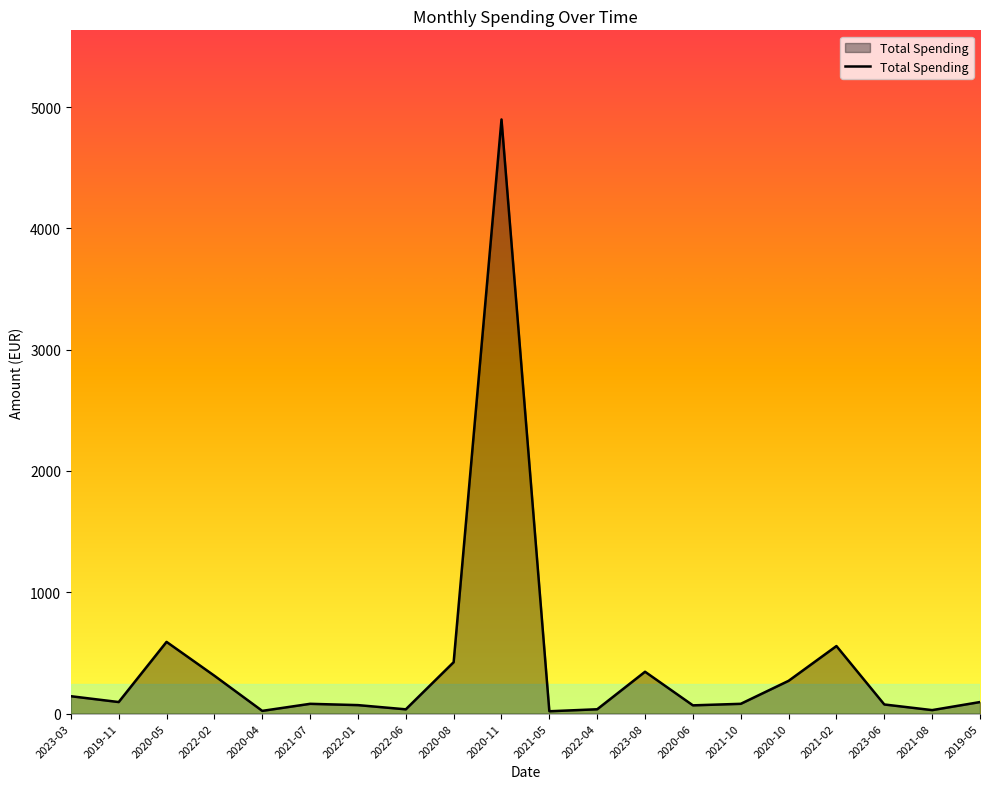

At which category does the data reach its first local valley?

2019-11